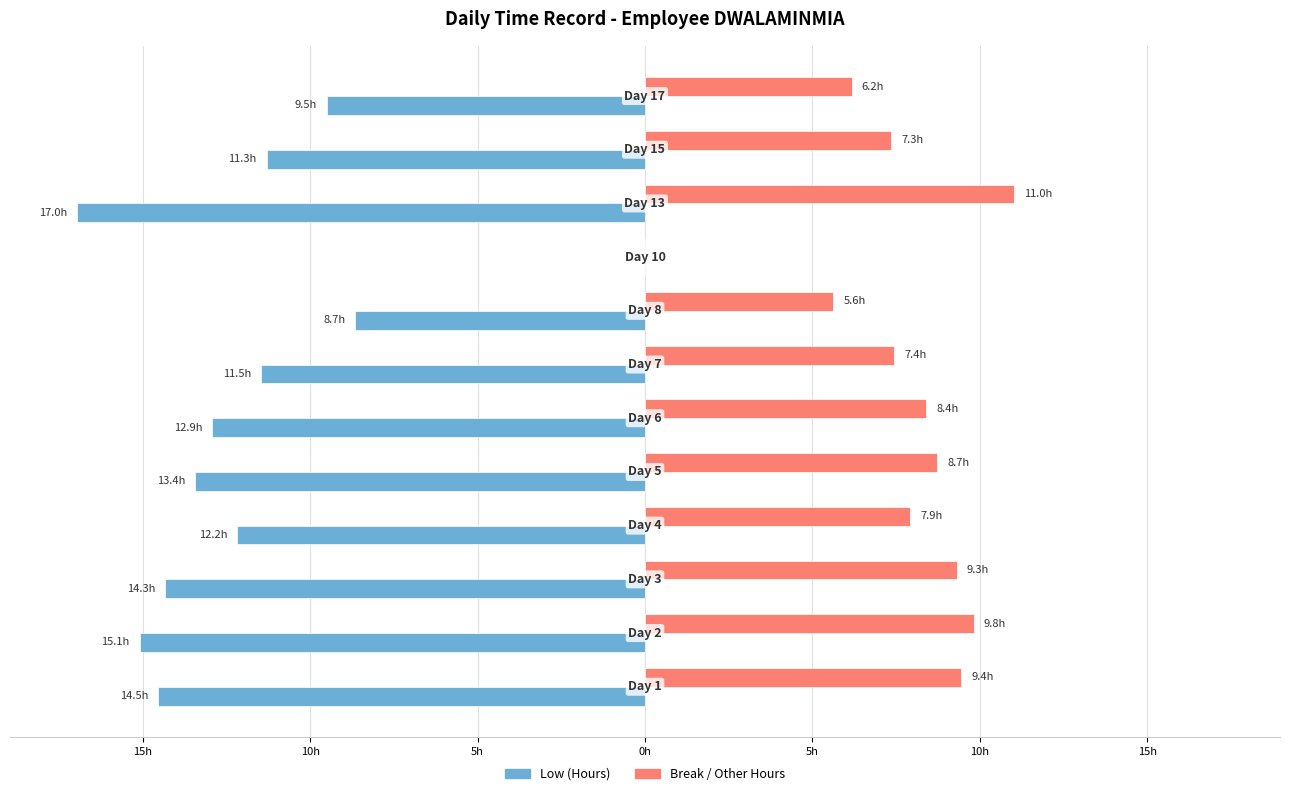

Reading left to right, transcribe all the data shown in this chart.

Low (Hours): -14.5	-15.1	-14.3	-12.2	-13.4	-12.9	-11.5	-8.7	0.0	-17.0	-11.3	-9.5
Break / Other Hours: 9.4	9.8	9.3	7.9	8.7	8.4	7.4	5.6	0.0	11.0	7.3	6.2